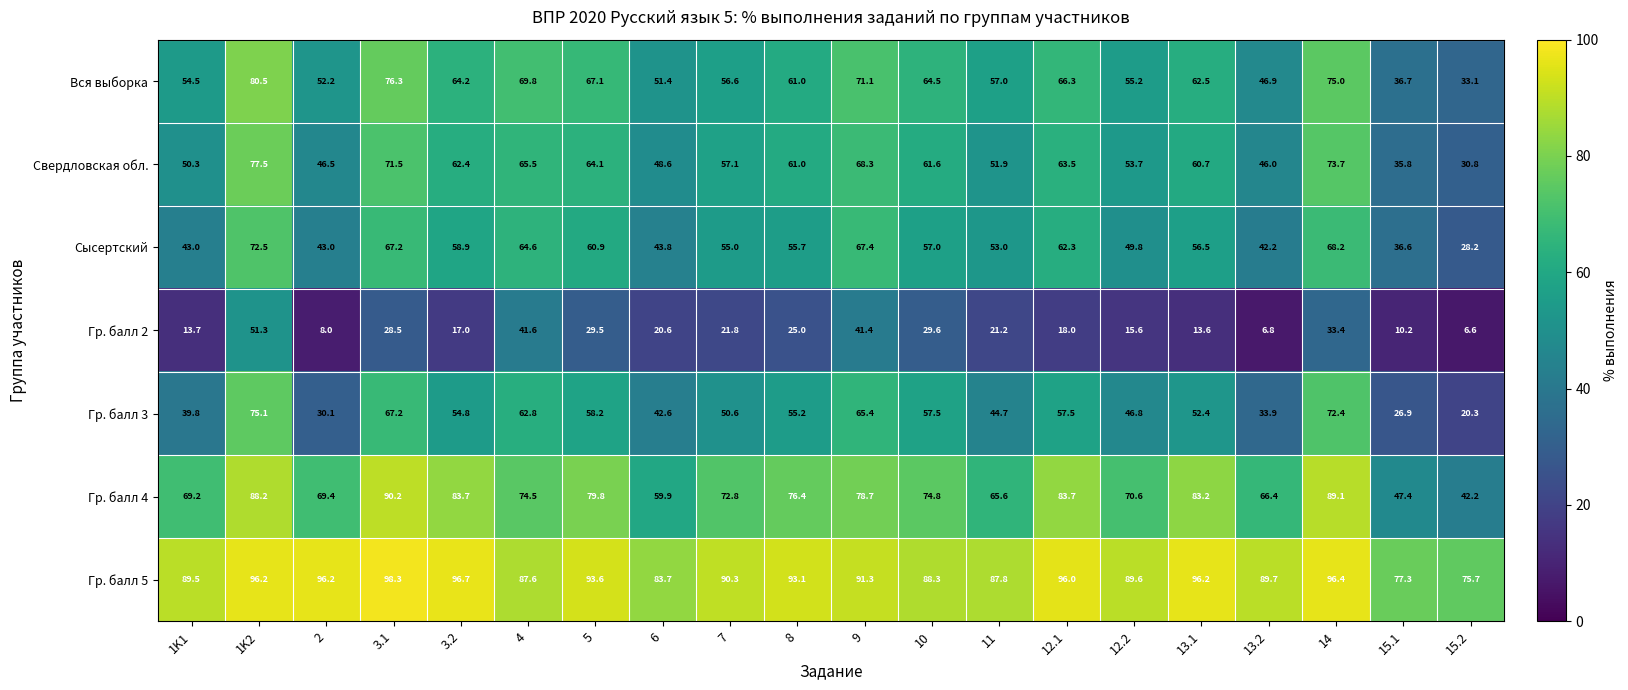

The value of Сысертский at 2 is 43.0. True or false?

True